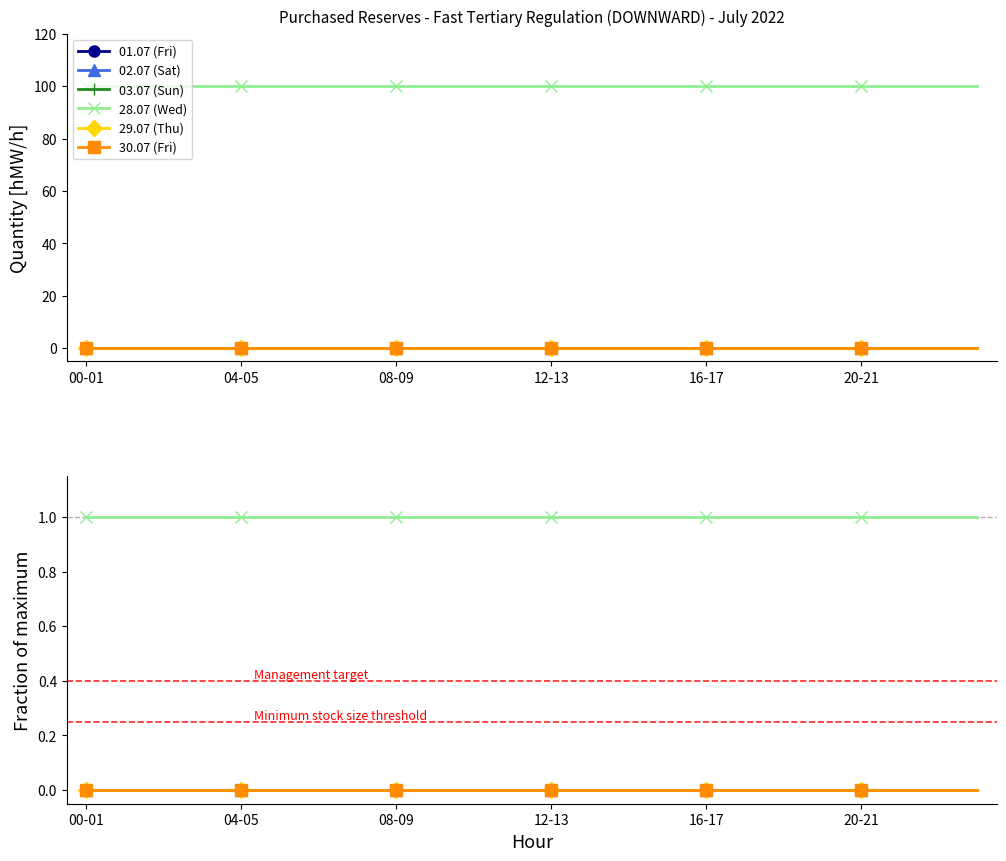

What are all the series names shown in the legend?

01.07 (Fri), 02.07 (Sat), 03.07 (Sun), 28.07 (Wed), 29.07 (Thu), 30.07 (Fri)